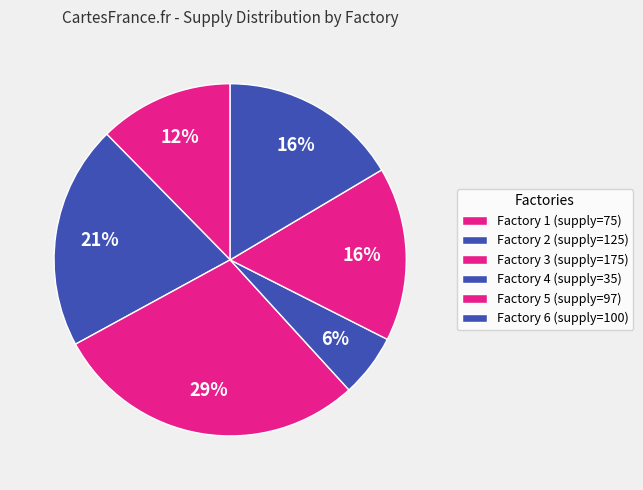

To the nearest percent, what portion does Factory 2 represent?

21%